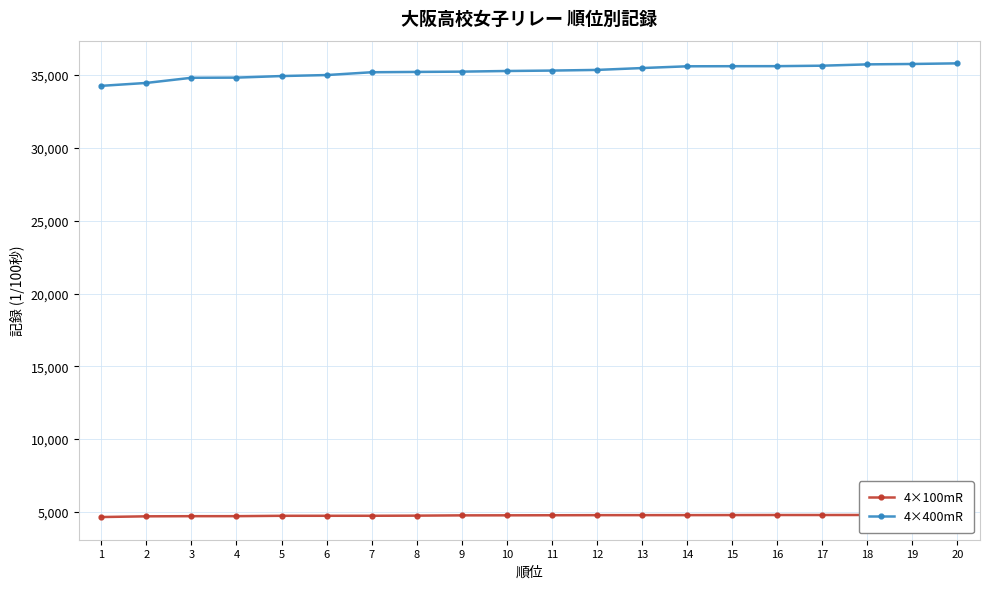

What is the difference between the 4×400mR values at 7 and 18?

541